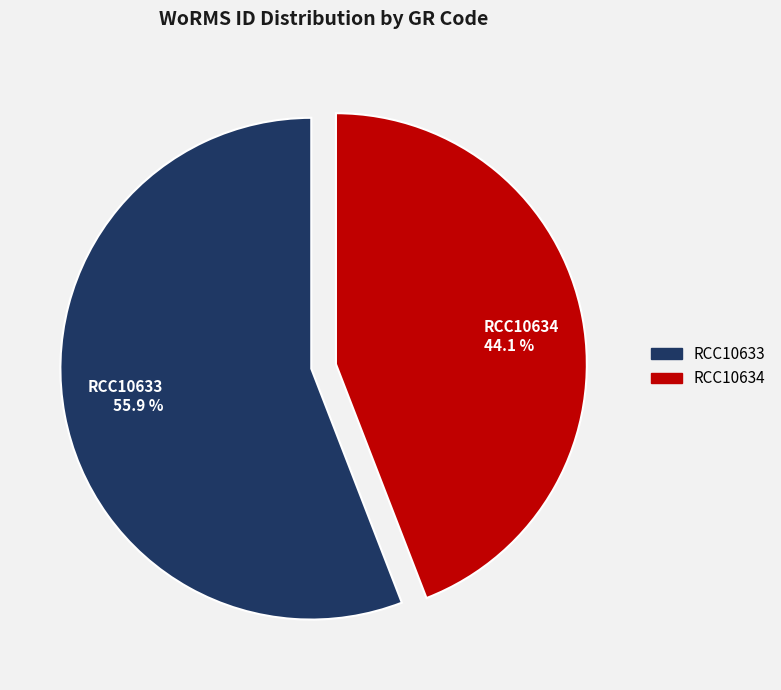

To the nearest percent, what portion does RCC10633 represent?

56%